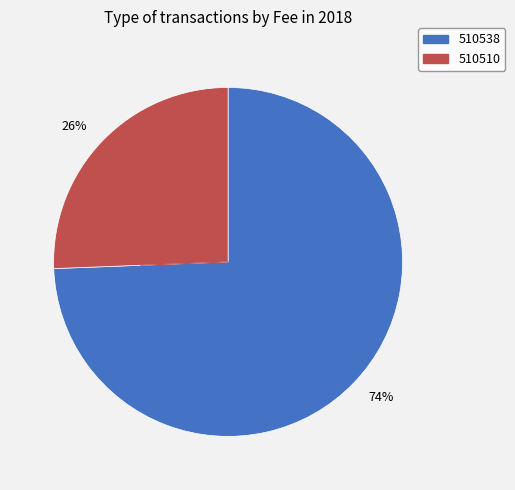

What is the largest slice in the pie chart?

74%